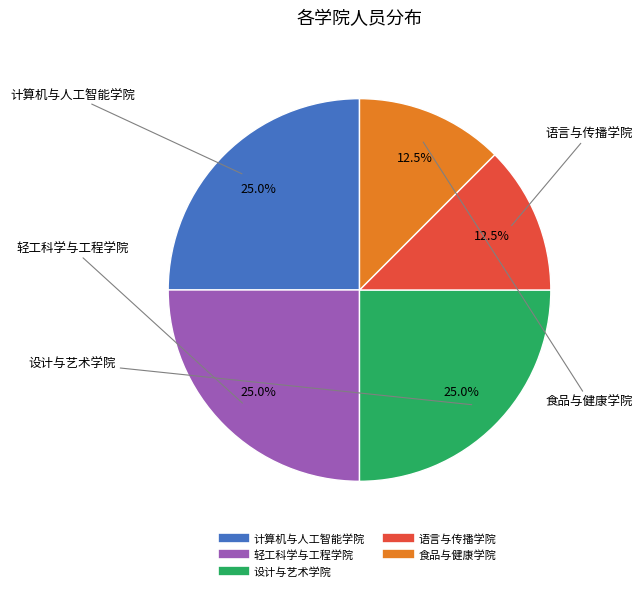

What portion of the pie excludes 计算机与人工智能学院?

75.0%